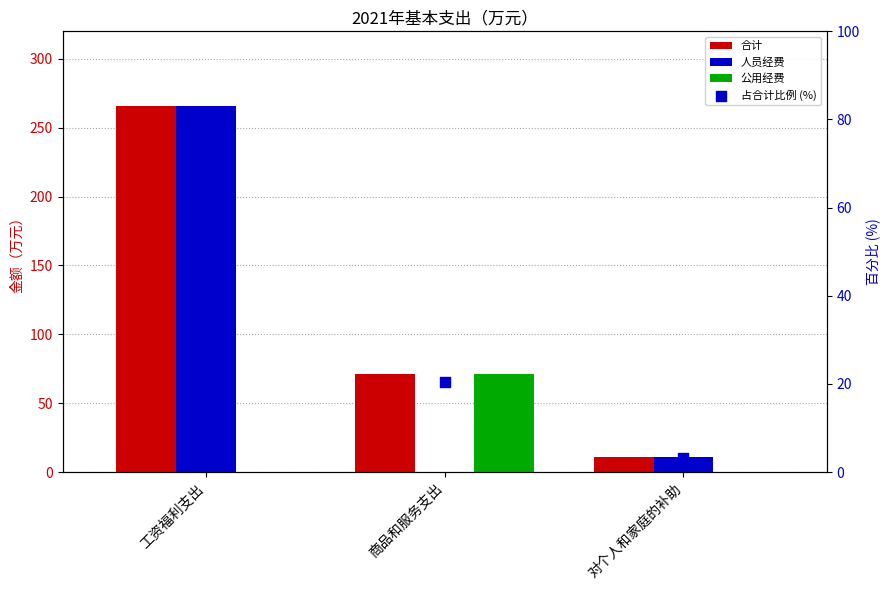

What are all the series names shown in the legend?

合计, 人员经费, 公用经费, 占合计比例 (%)